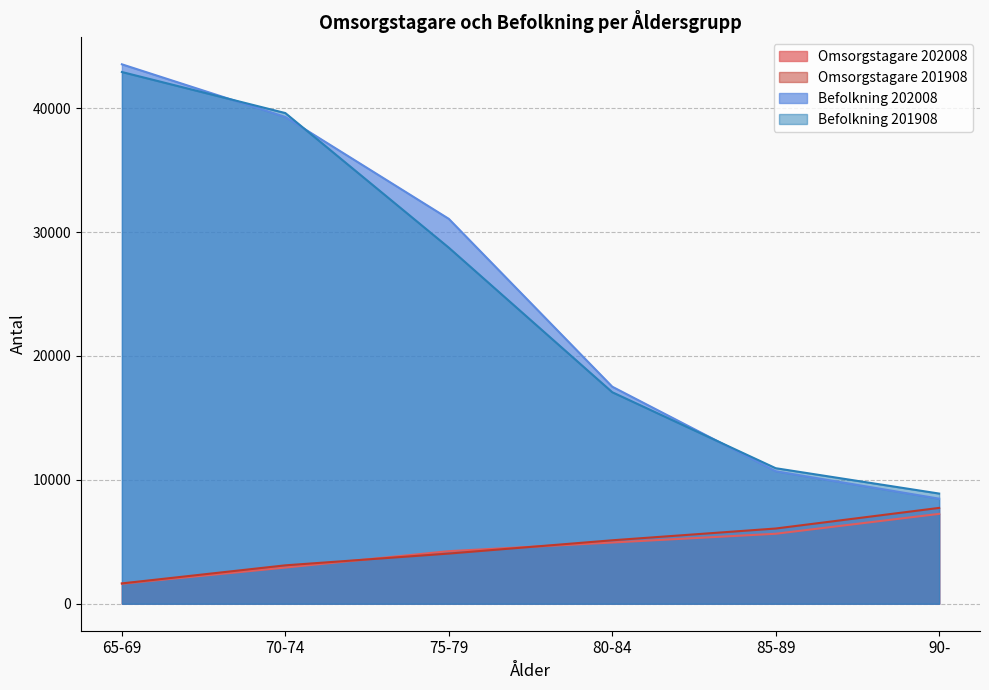

How many lines are shown in the chart?

4